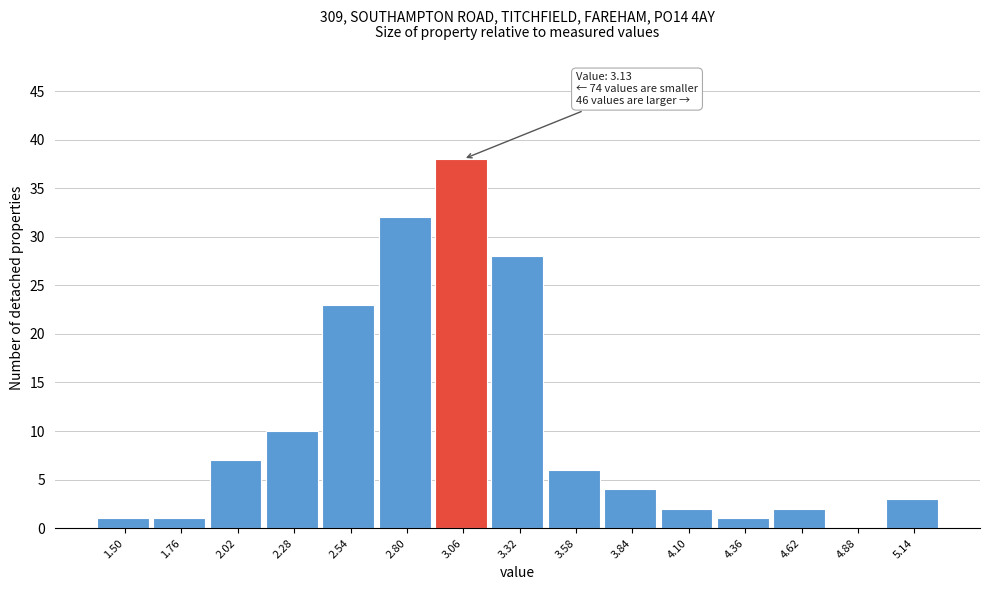

Reading right to left, extract all data points from this chart.

5.14=3	4.88=0	4.62=2	4.36=1	4.10=2	3.84=4	3.58=6	3.32=28	3.06=38	2.80=32	2.54=23	2.28=10	2.02=7	1.76=1	1.50=1